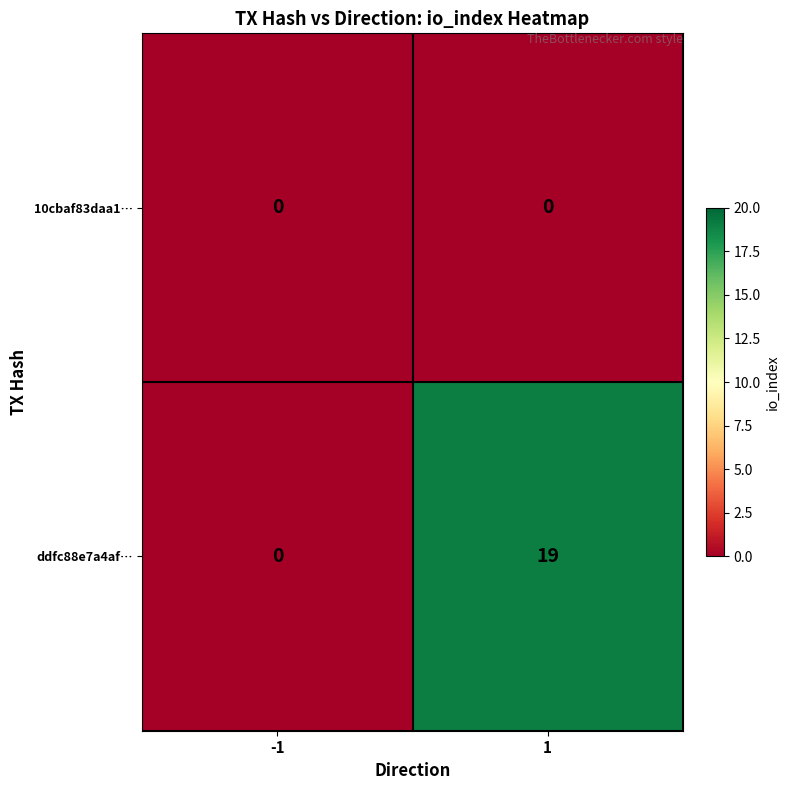

Which series has the widest spread of values?

ddfc88e7a4af…